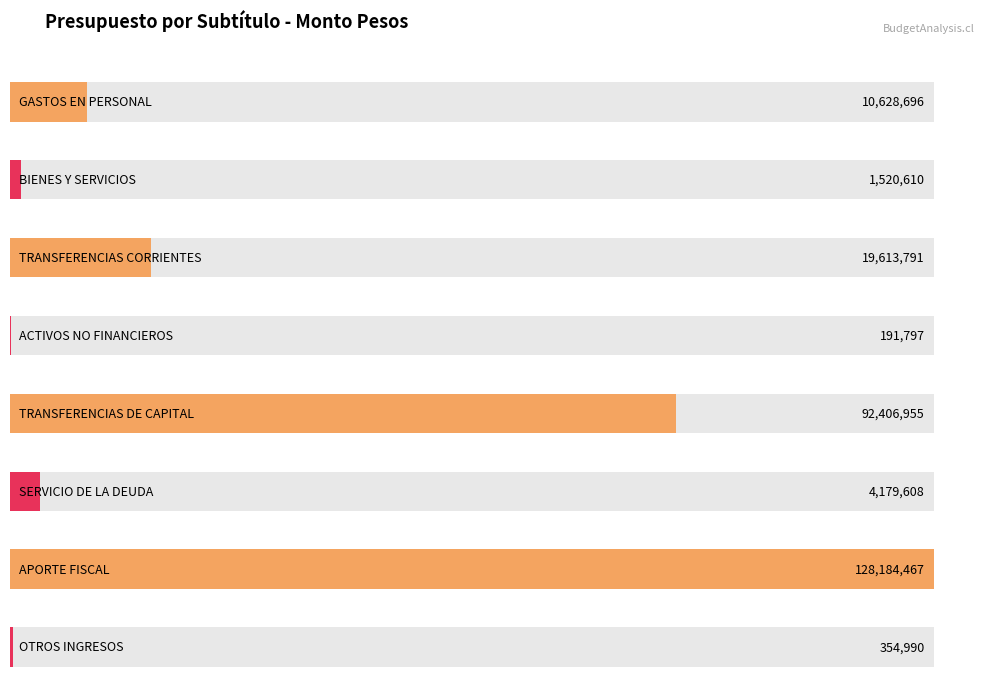

Is it true that the value at ACTIVOS NO FINANCIEROS is 254156?

False